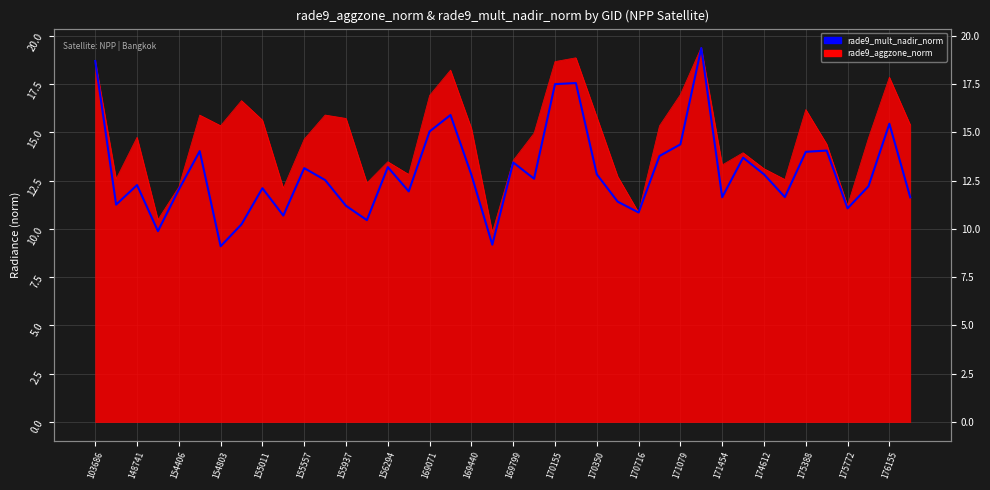

What is the greatest value displayed?

19.4